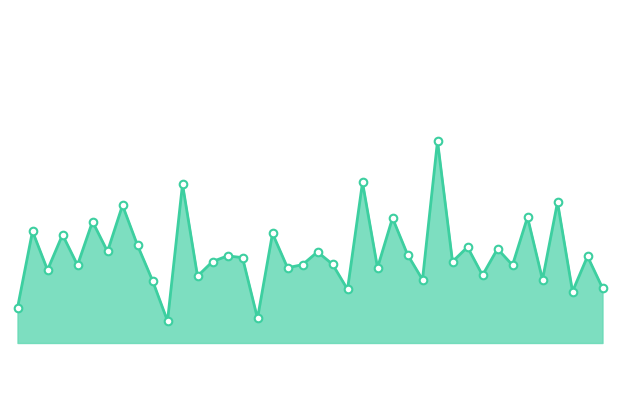

How many lines are shown in the chart?

1